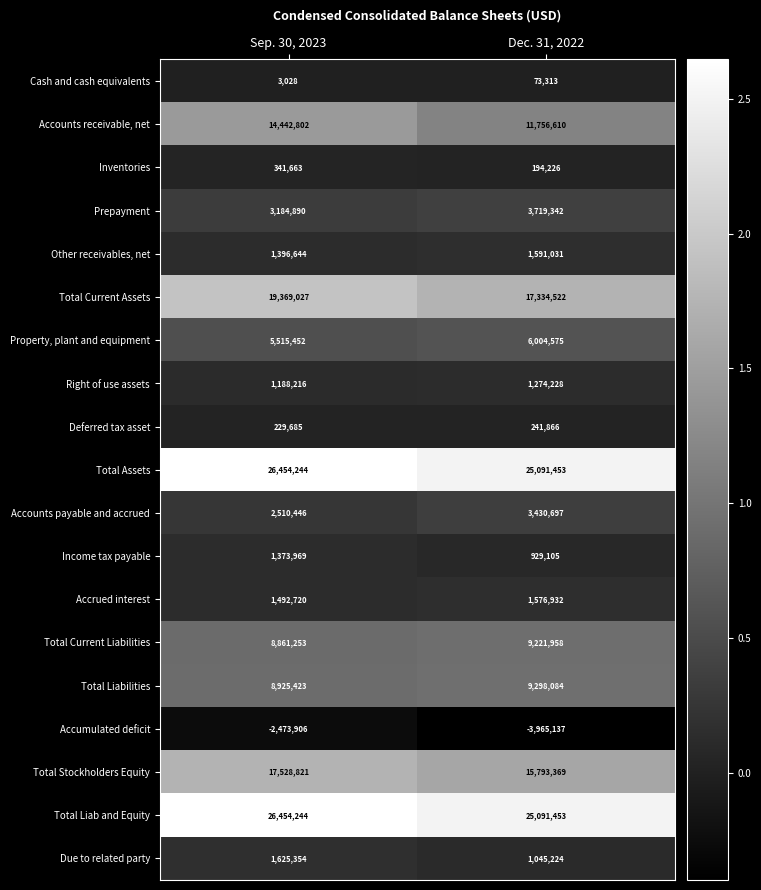

Rank the categories by Total Liab and Equity value from highest to lowest.

Sep. 30, 2023, Dec. 31, 2022